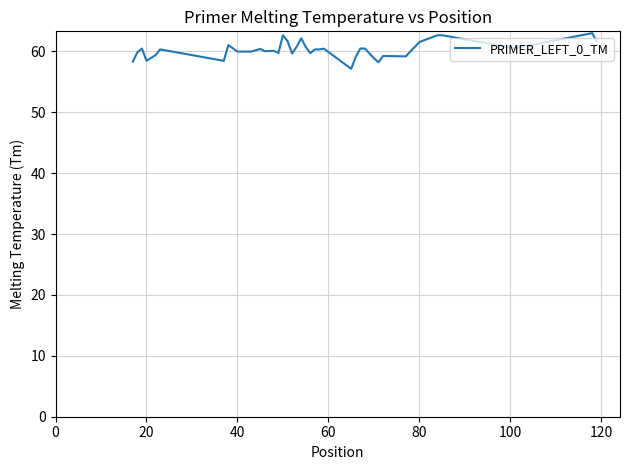

What is the difference between the maximum and minimum values?

5.9